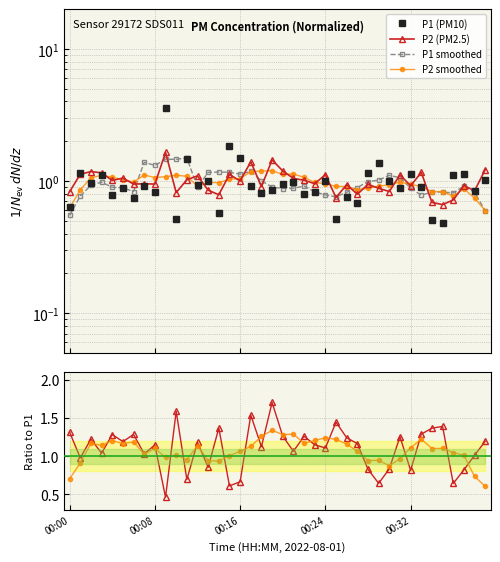

Between 6 and 24, which series saw the biggest shift?

P1 (PM10)